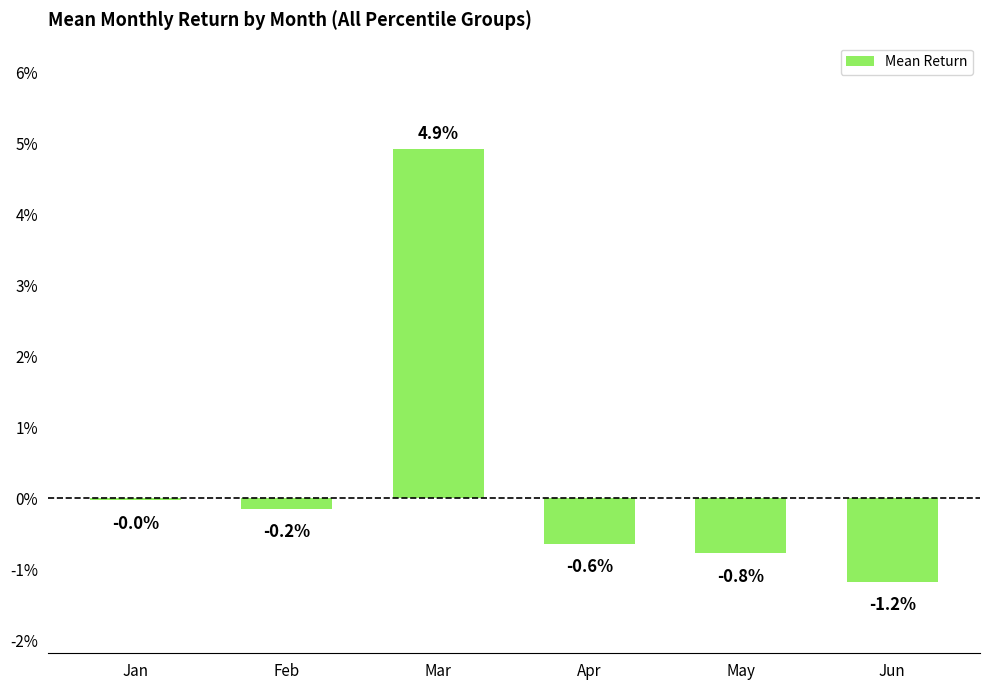

How many values are below zero?

5